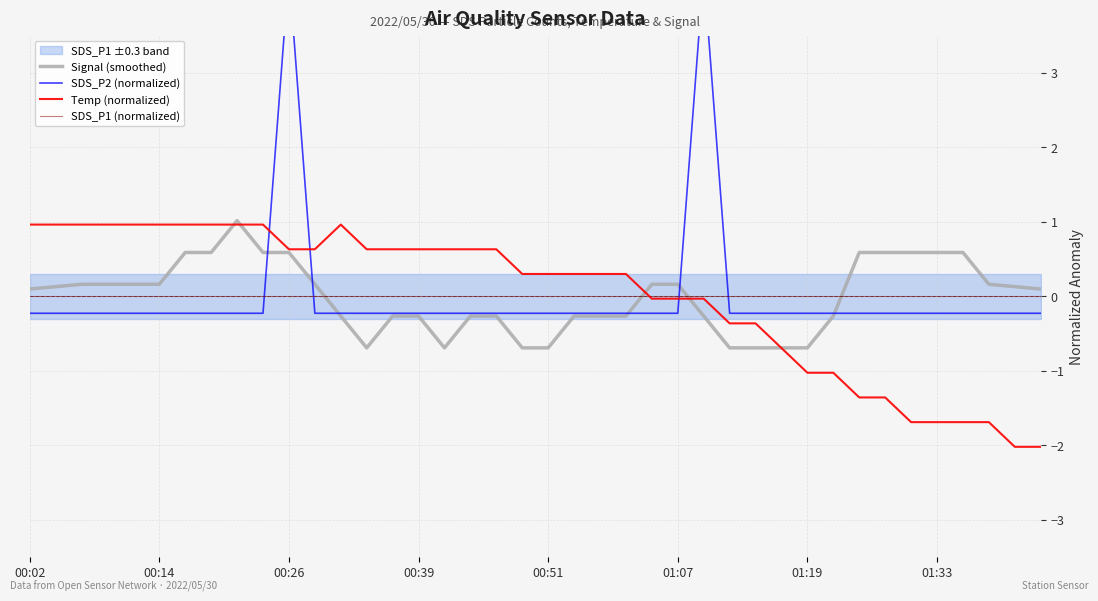

At which label is Signal (smoothed) closest to 0?

00:02